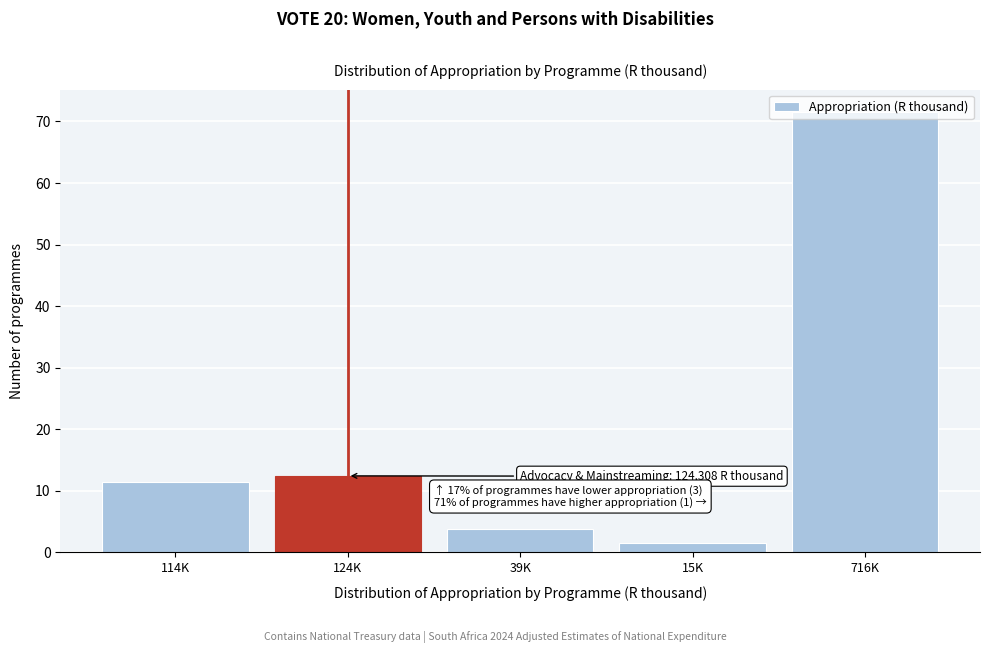

What is the approximate value at 124K?

12.4